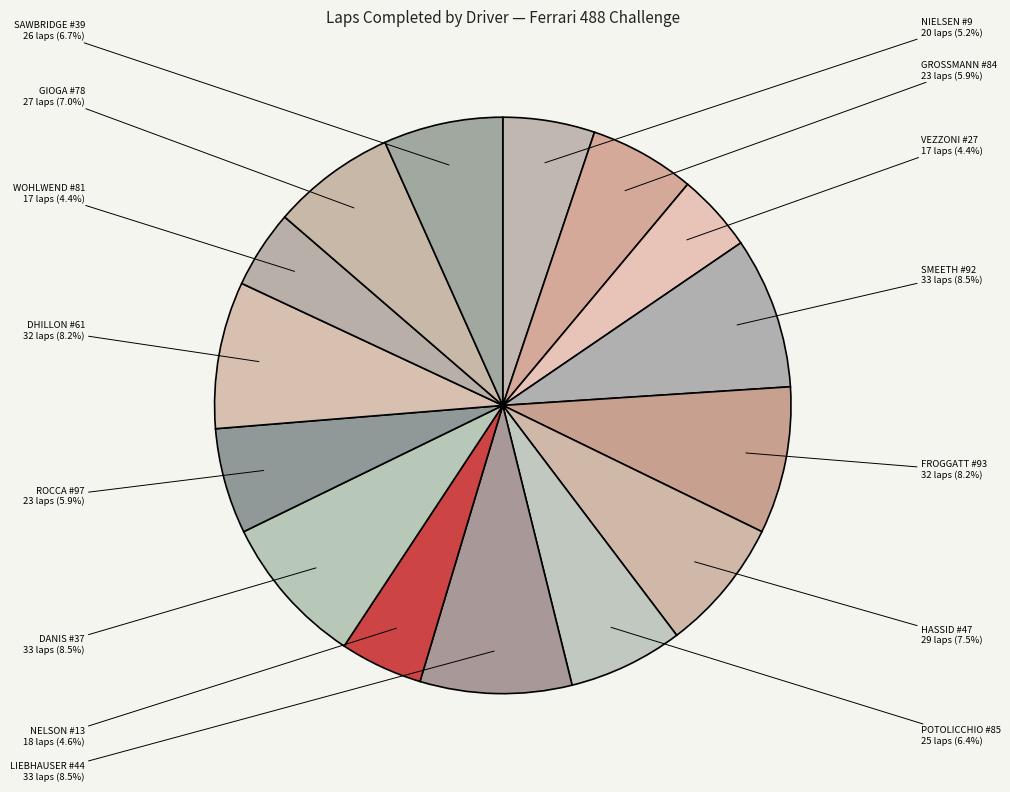

What is the smallest slice in the pie chart?

VEZZONI #27